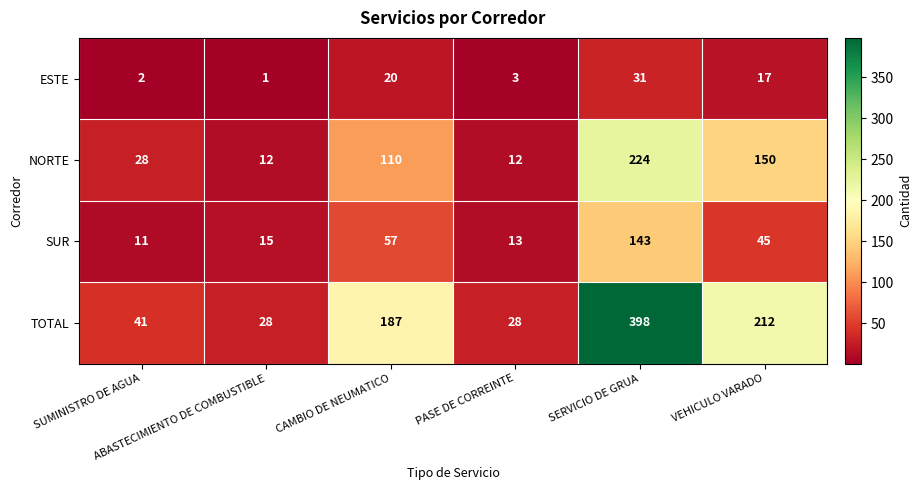

Rank the series by their average value, from lowest to highest.

ESTE, SUR, NORTE, TOTAL